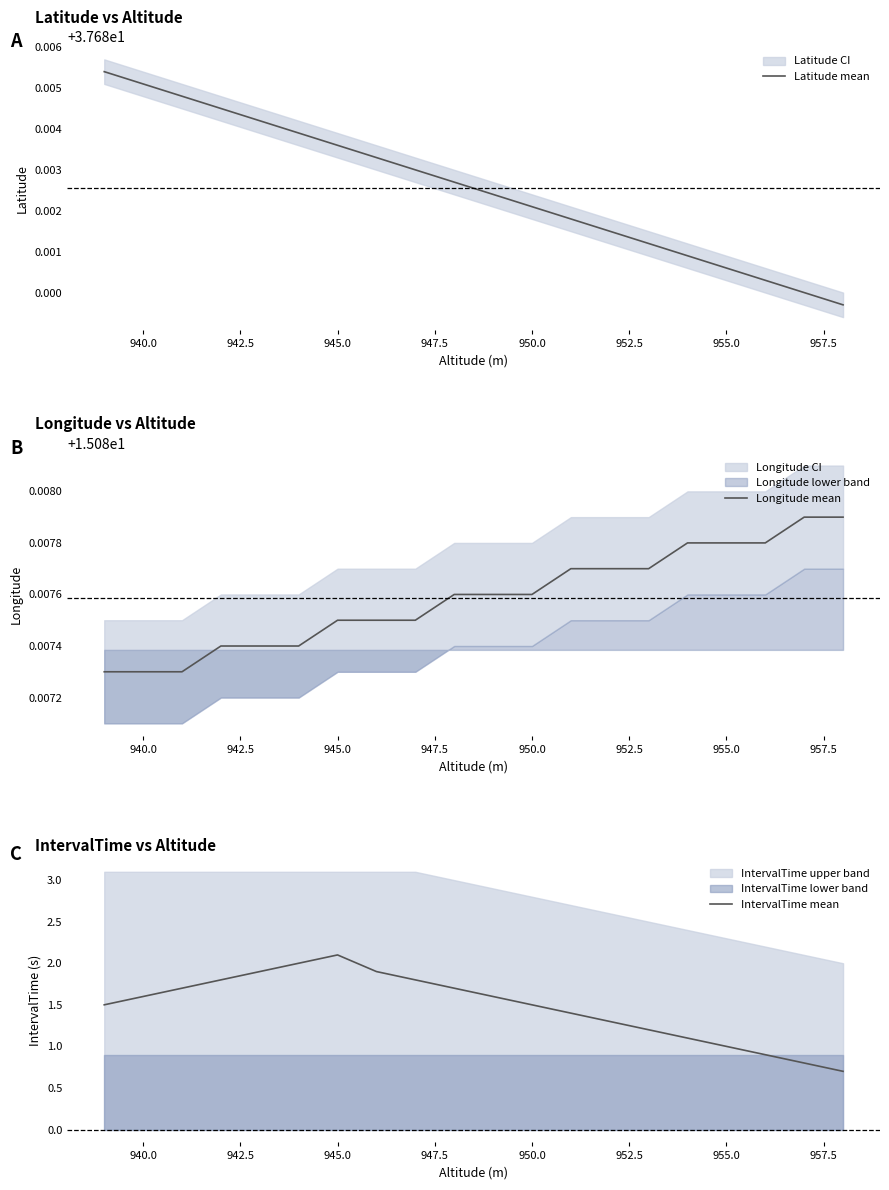

Is it true that Latitude mean equals 49.5 at 950.0?

False